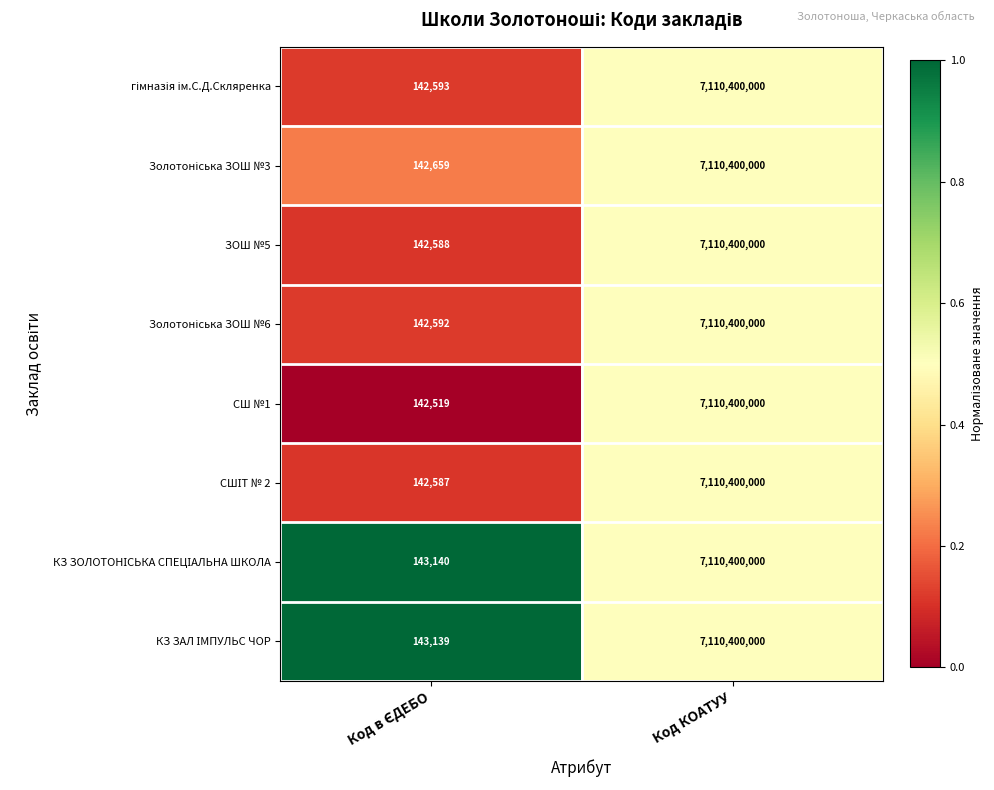

What is the approximate value of СШ №1 at Код КОАТУУ, to the nearest 50?

7110400000